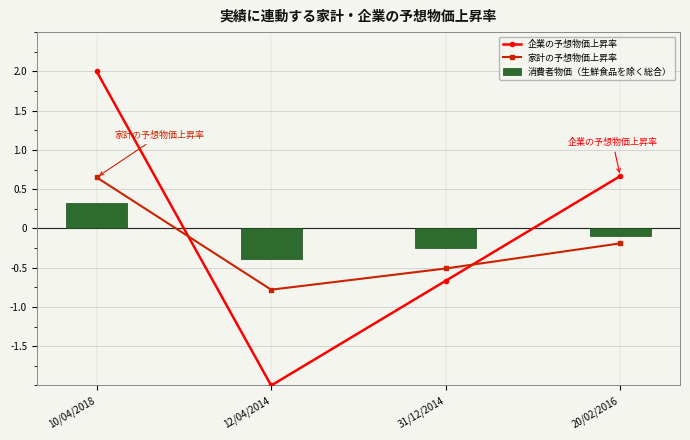

At which category is the sum across all series the highest?

10/04/2018